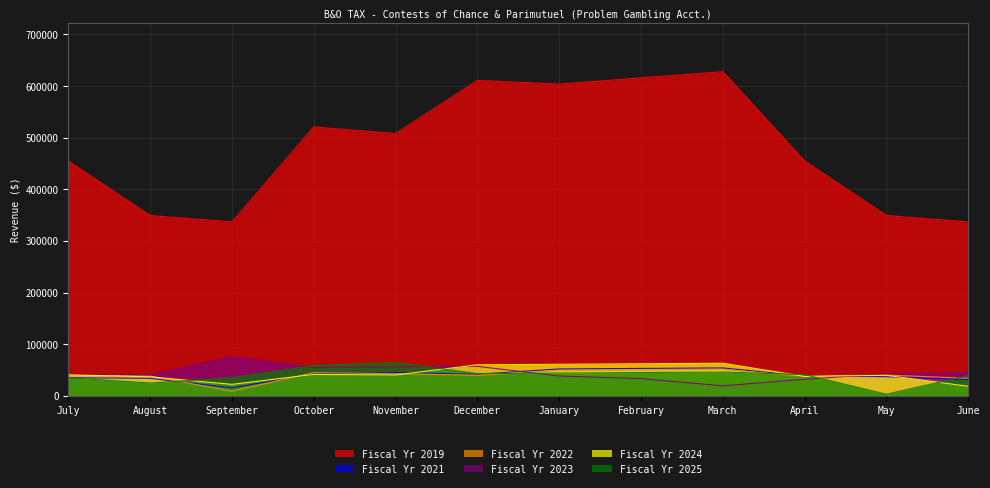

How many interior local valleys does the Fiscal Yr 2024 series have?

3